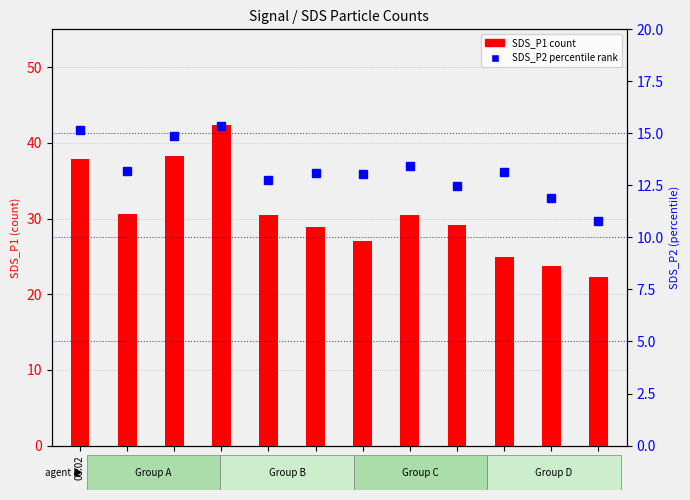

At which label does SDS_P1 first exceed 30?

00:02